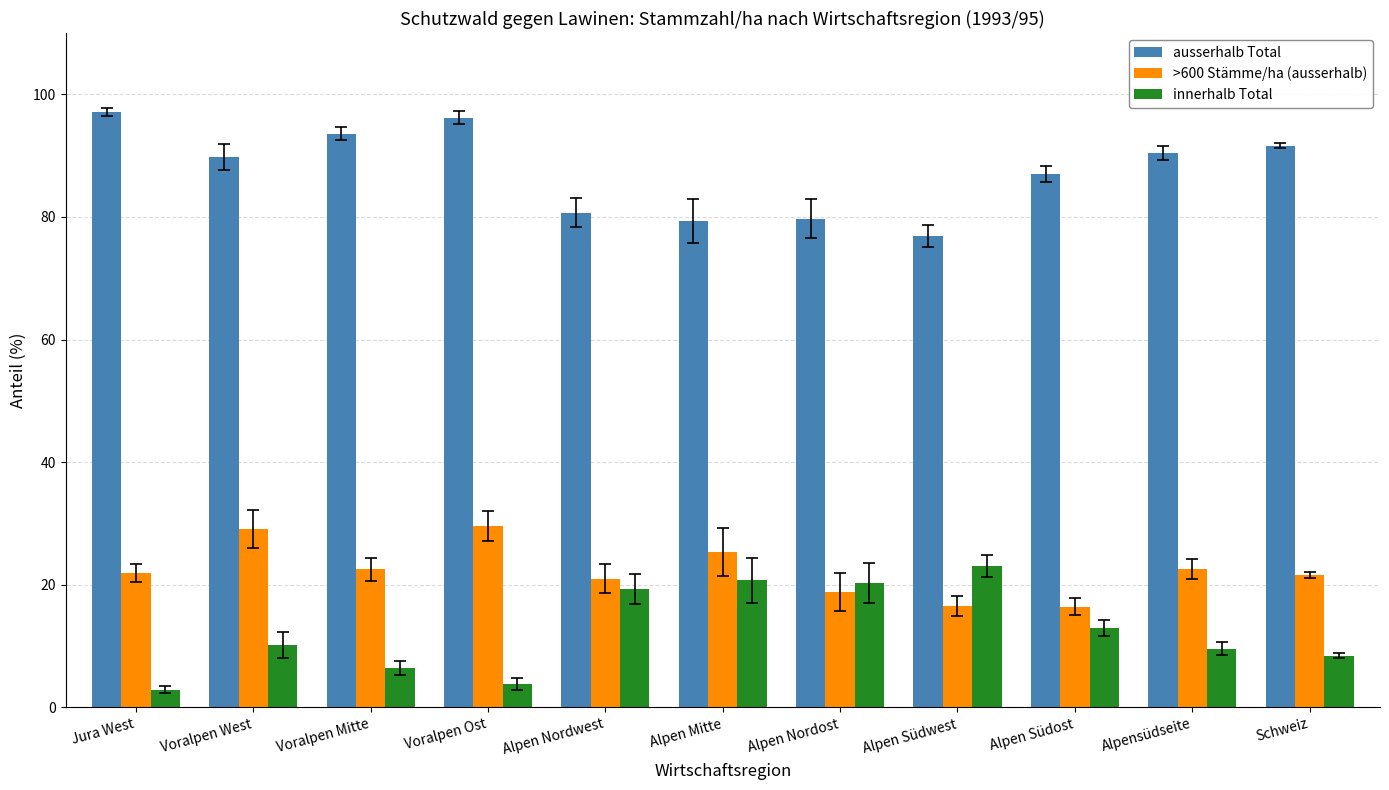

Does the chart contain any negative values?

No